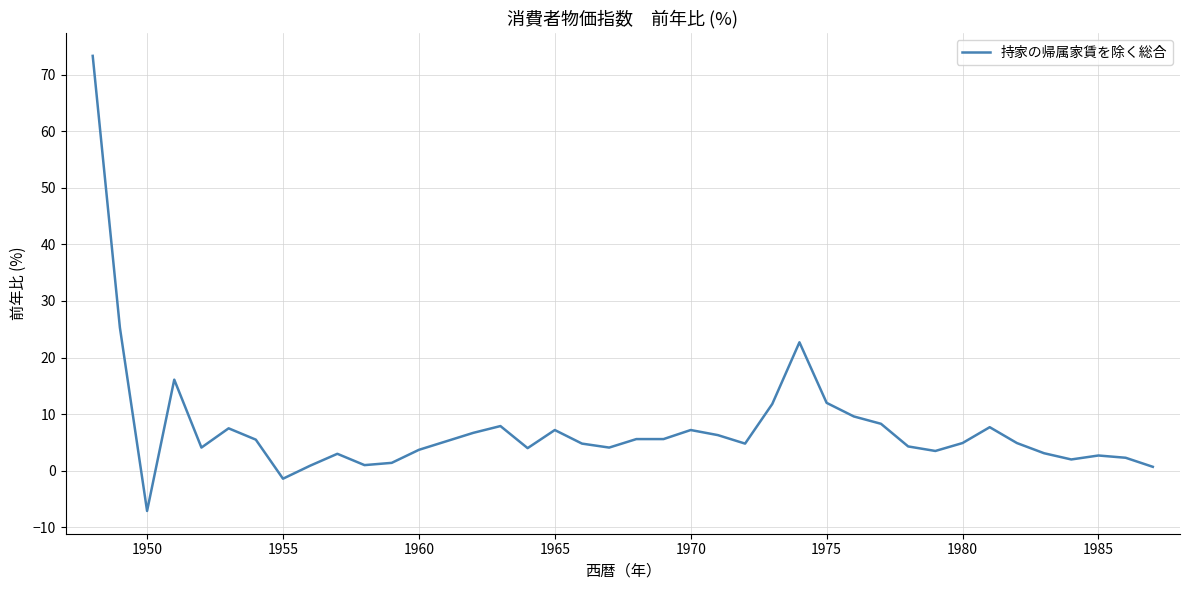

What is the difference between the maximum and minimum values?

80.4